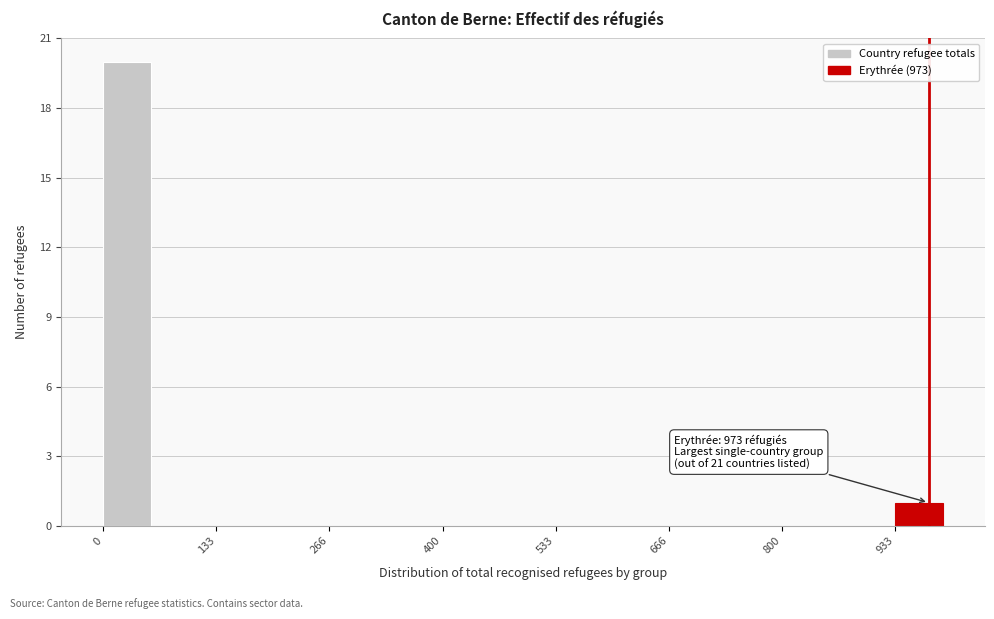

Read against the x-axis, roughly where is the centre of the tallest bar?

20